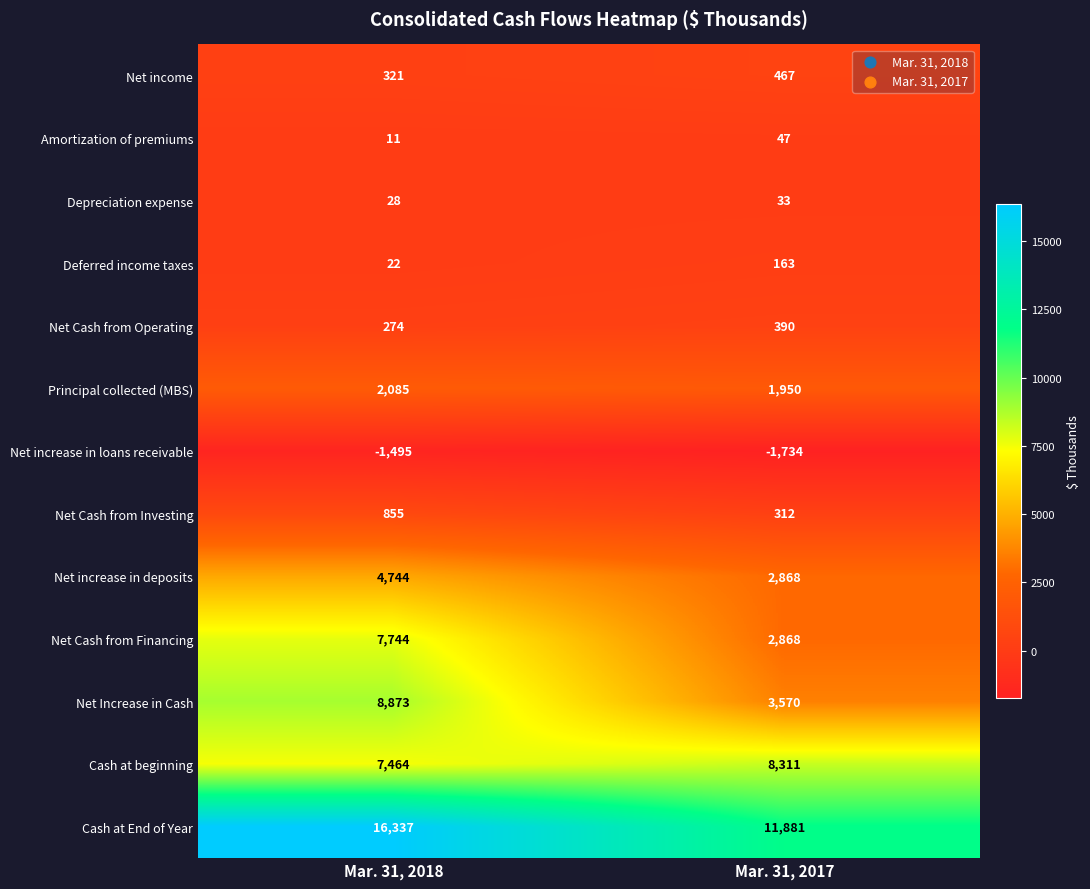

The value of Net Cash from Operating at Mar. 31, 2017 is 390. True or false?

True